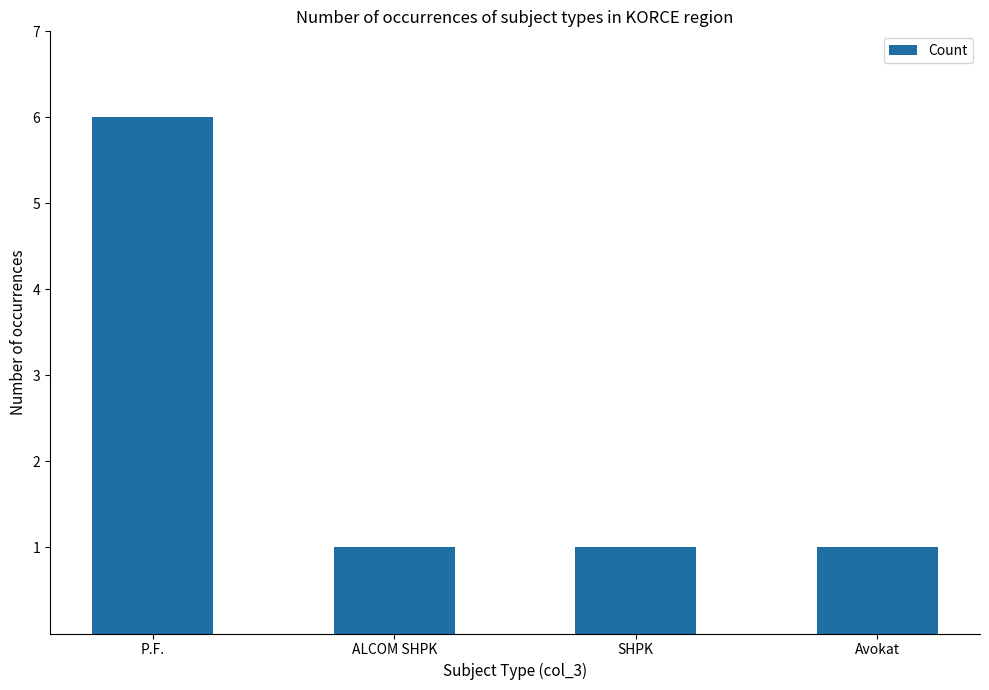

What is the label of the 4th bar from the left?

Avokat